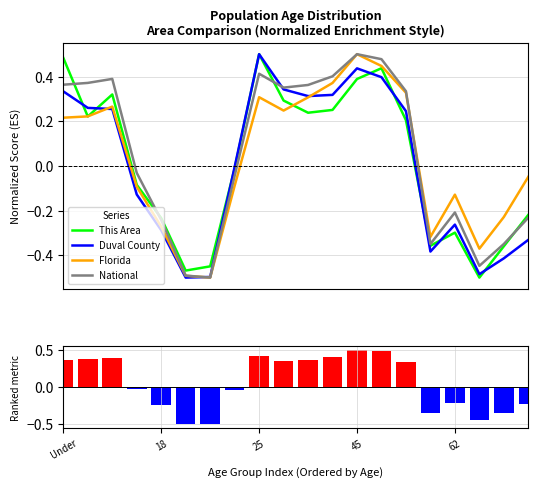

How many data points in Florida are above 0?

10